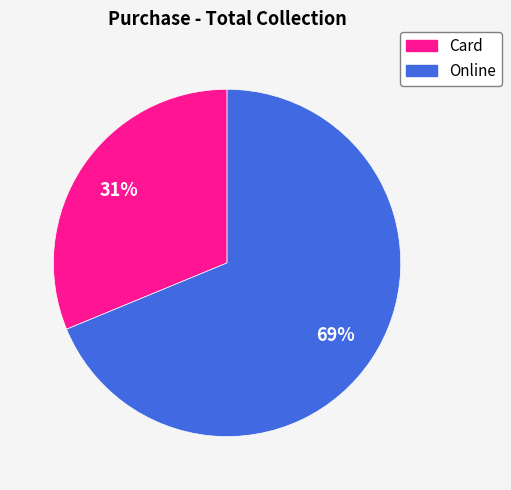

The Card slice represents 31% of the pie. True or false?

True